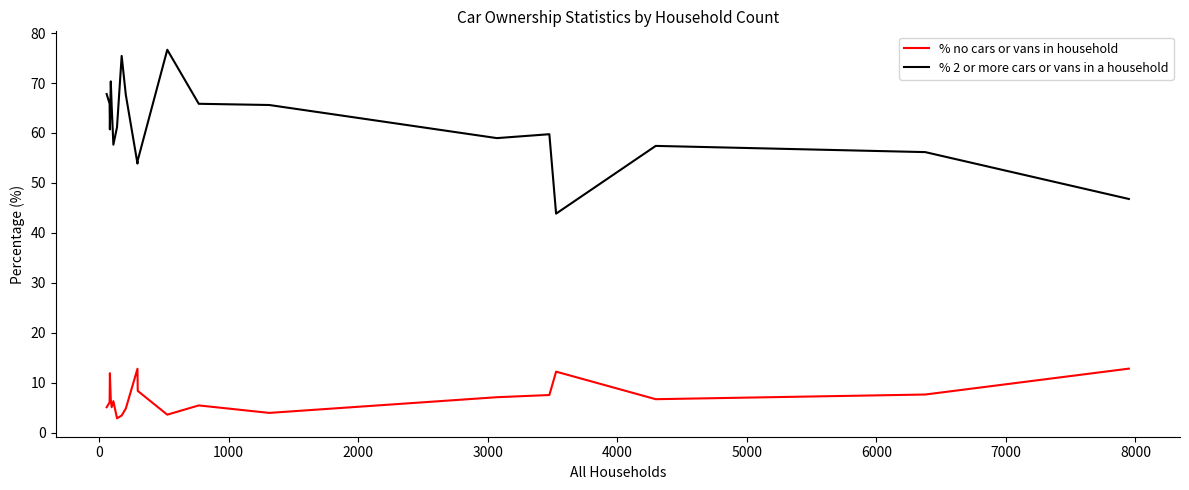

What is the minimum value shown in the chart?

2.9